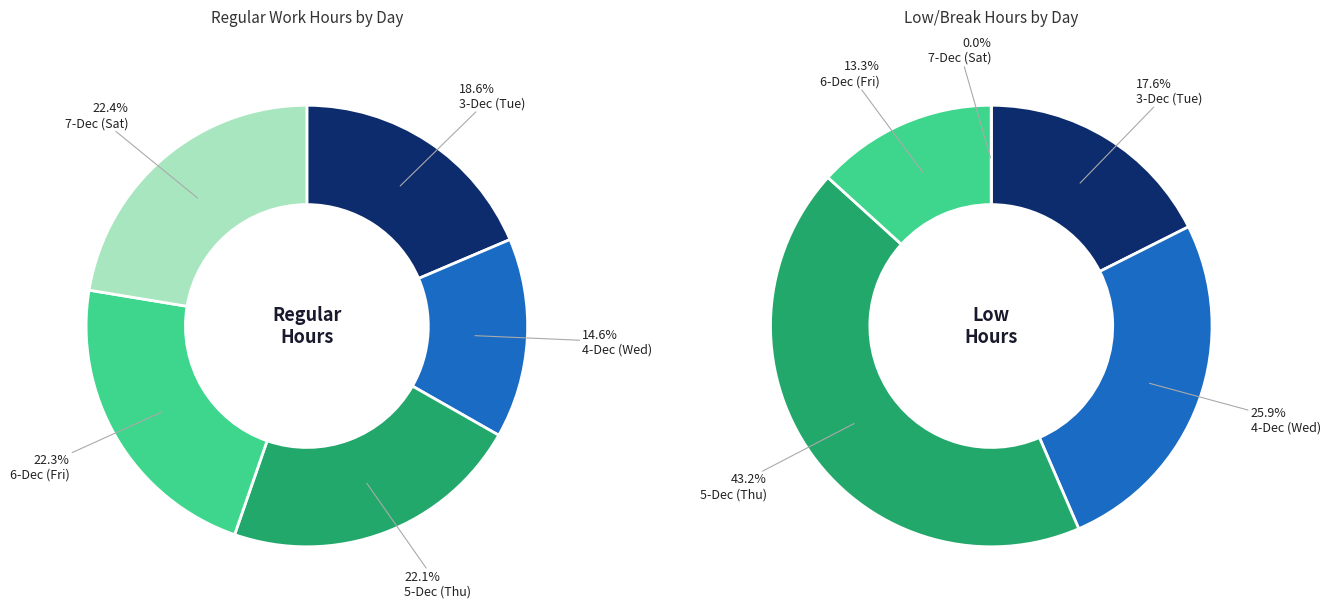

How many segments does this pie chart have?

5